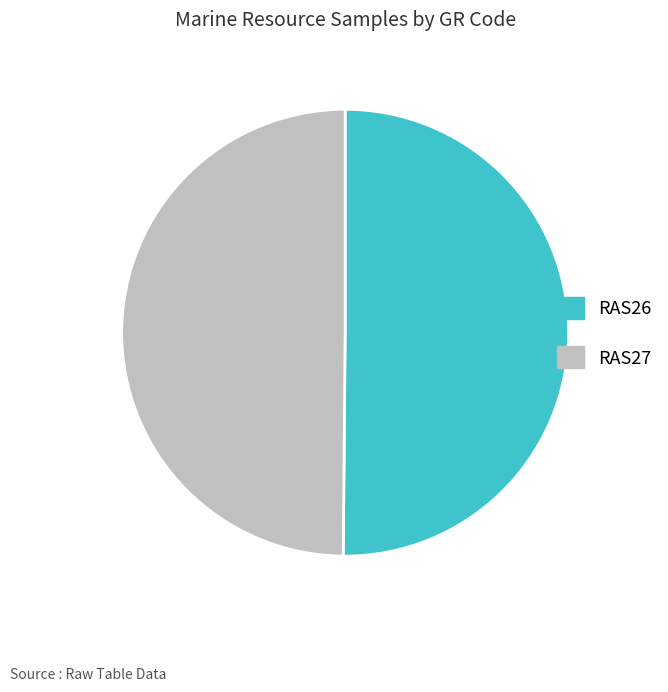

Approximately how many times larger is the value at RAS26 compared to RAS27?

1.0